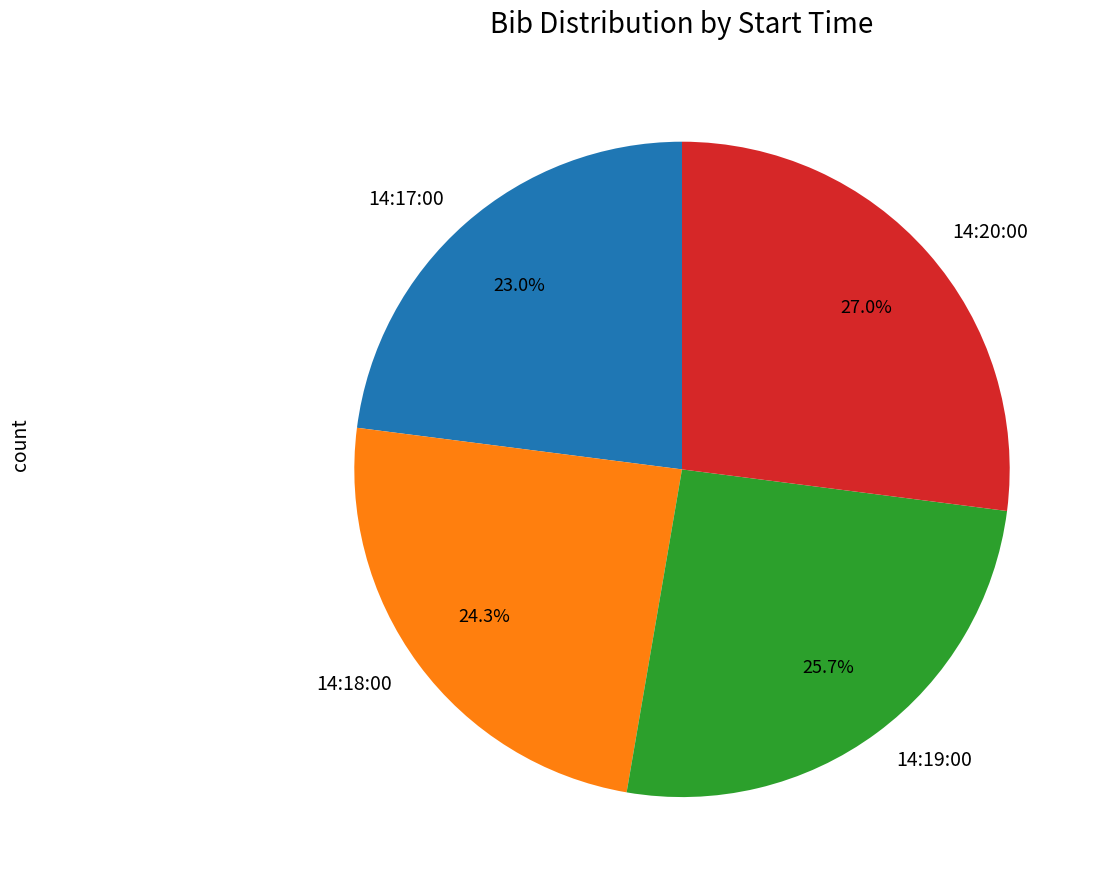

What percentage do 14:20:00 and 14:19:00 together represent?

52.7%